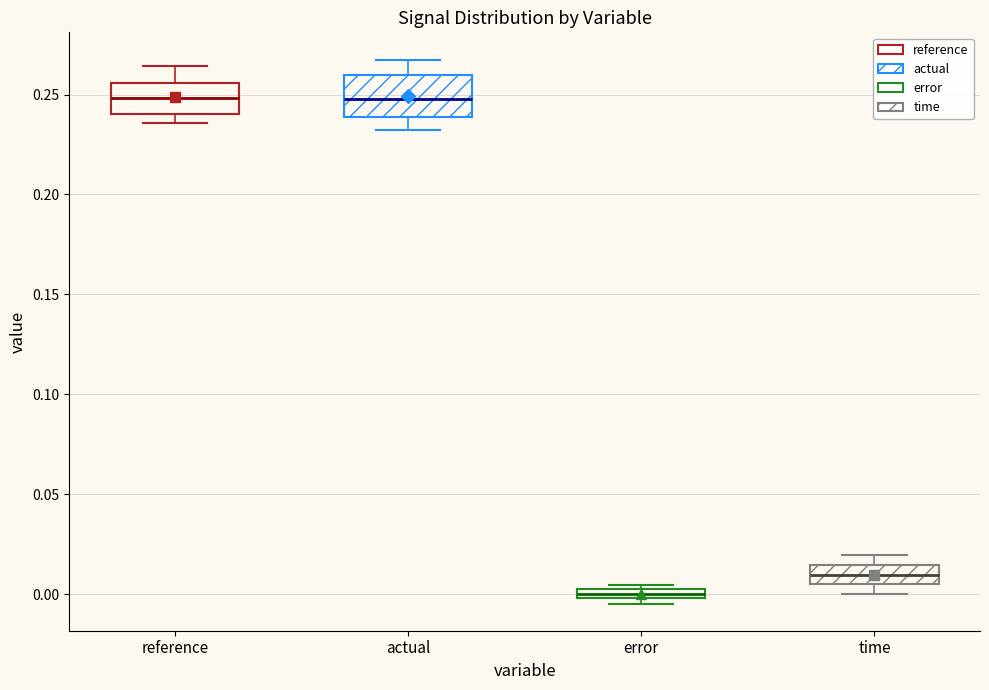

Comparing the boxes themselves (not the whiskers), which one is the tallest?

actual